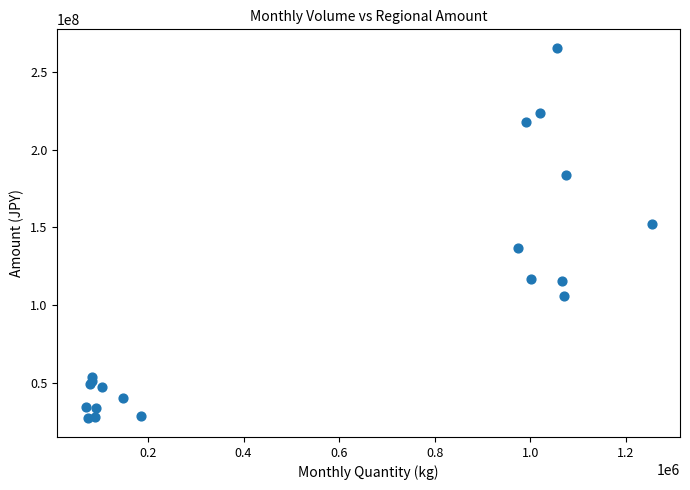

What Y value in the scatter plot is closest to 146191507?

152169119